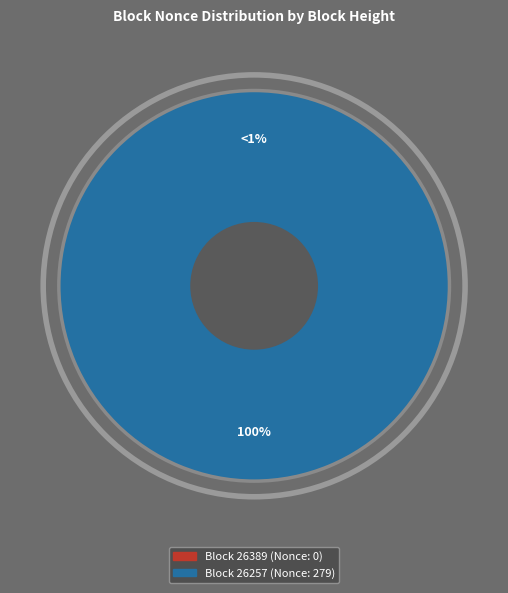

Rank the categories by value from highest to lowest.

26257, 26389